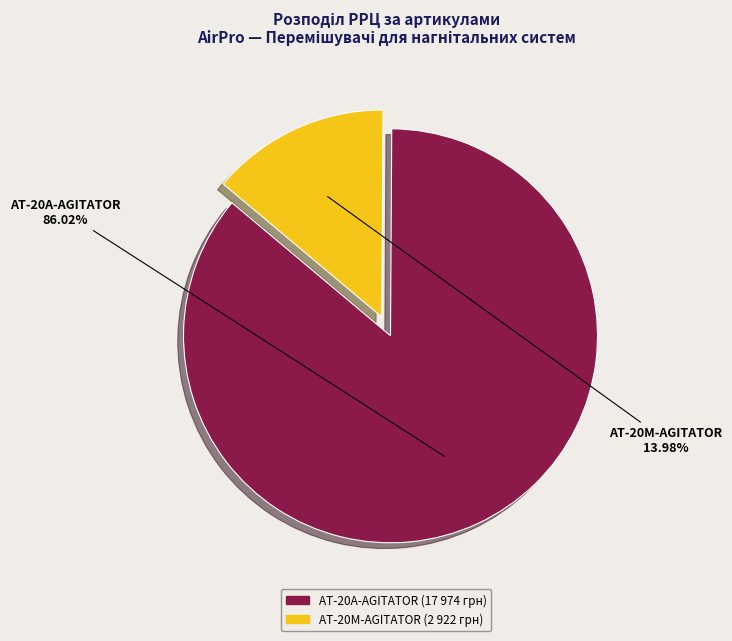

Which has a higher value, AT-20M-AGITATOR or AT-20A-AGITATOR?

AT-20A-AGITATOR